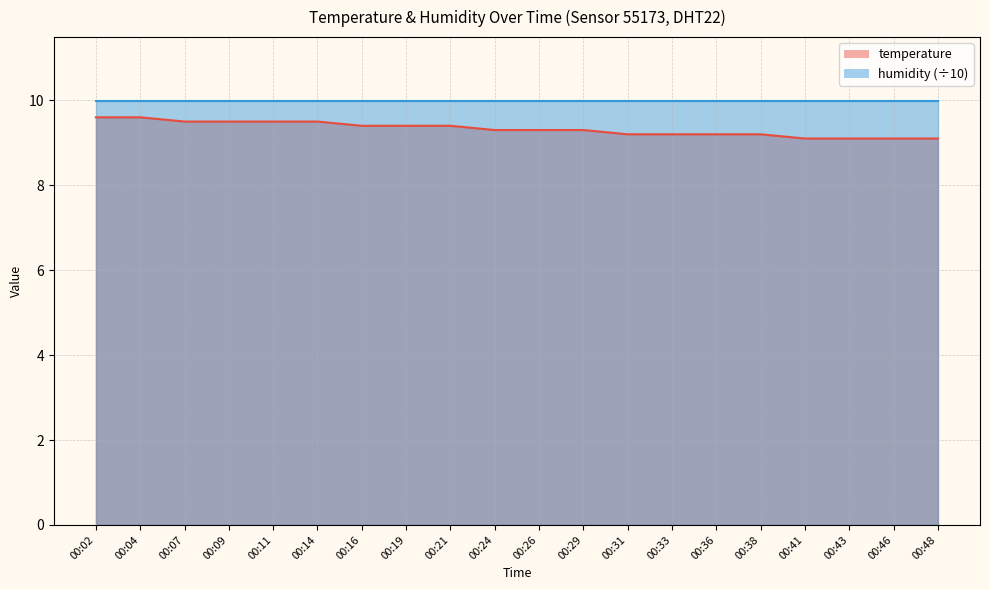

List the labels in order of value, largest first.

00:02, 00:04, 00:07, 00:09, 00:11, 00:14, 00:16, 00:19, 00:21, 00:24, 00:26, 00:29, 00:31, 00:33, 00:36, 00:38, 00:41, 00:43, 00:46, 00:48